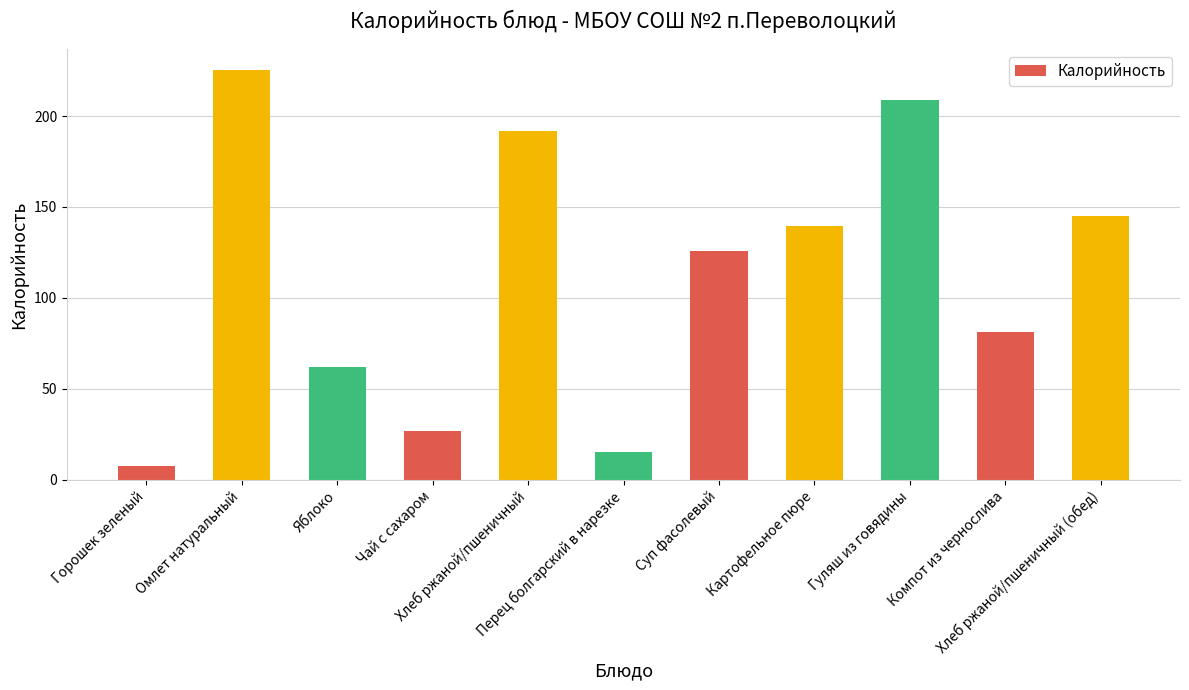

What is the label of the 5th bar from the right?

Суп фасолевый